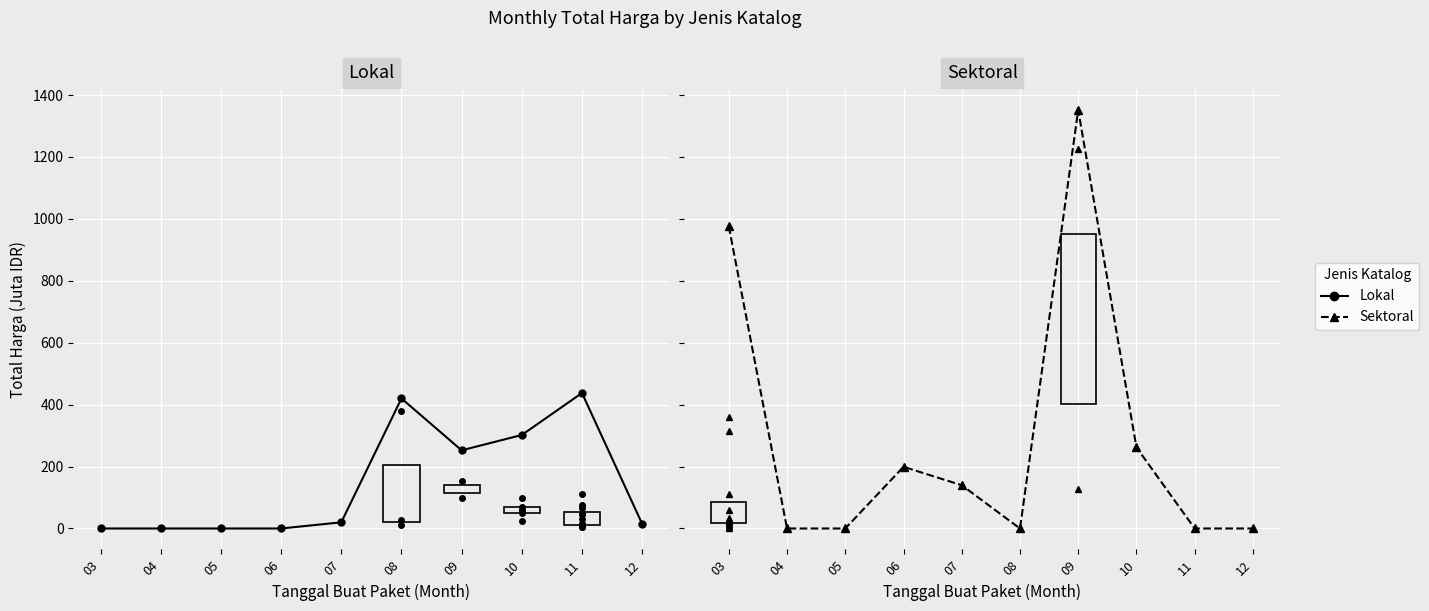

True or false: Sektoral has a value of 0.0 at 04.

True